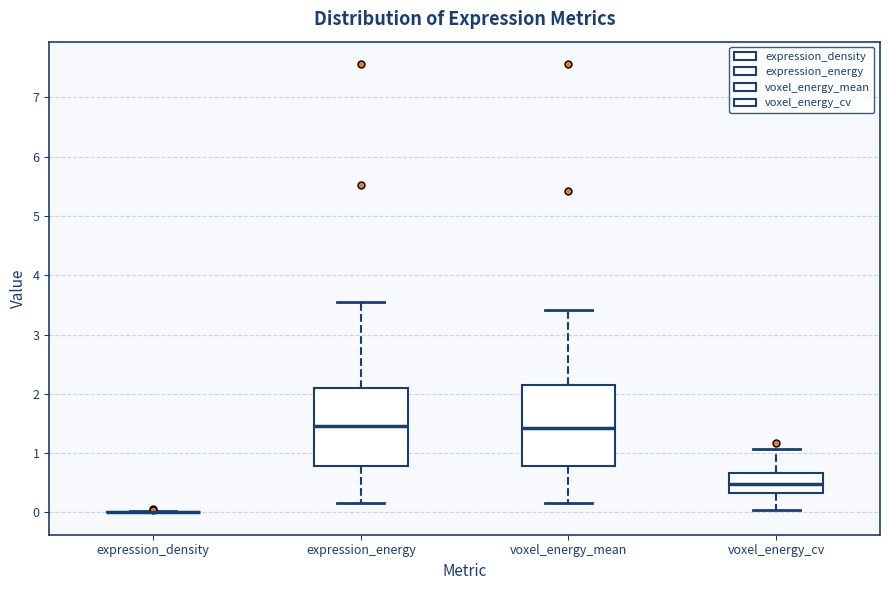

Where is the lower edge of the box for expression_energy on the y-axis? The values are not printed on the chart, so give them approximately, as read against the axis.

0.8